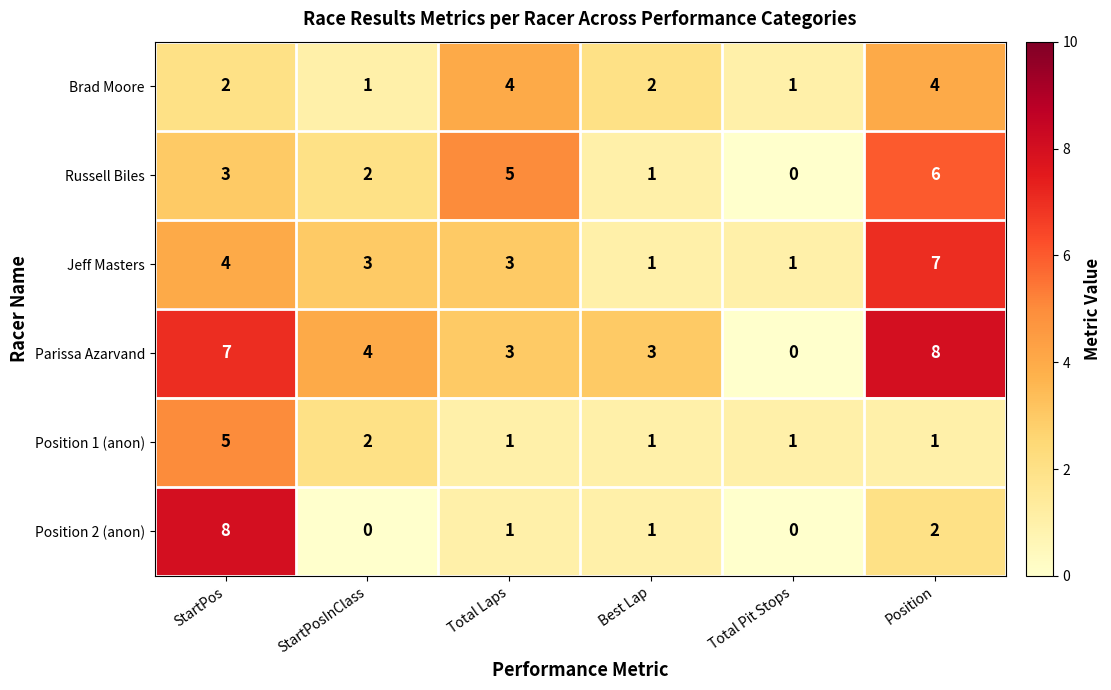

How many data points in Position 1 (anon) are above 1?

2